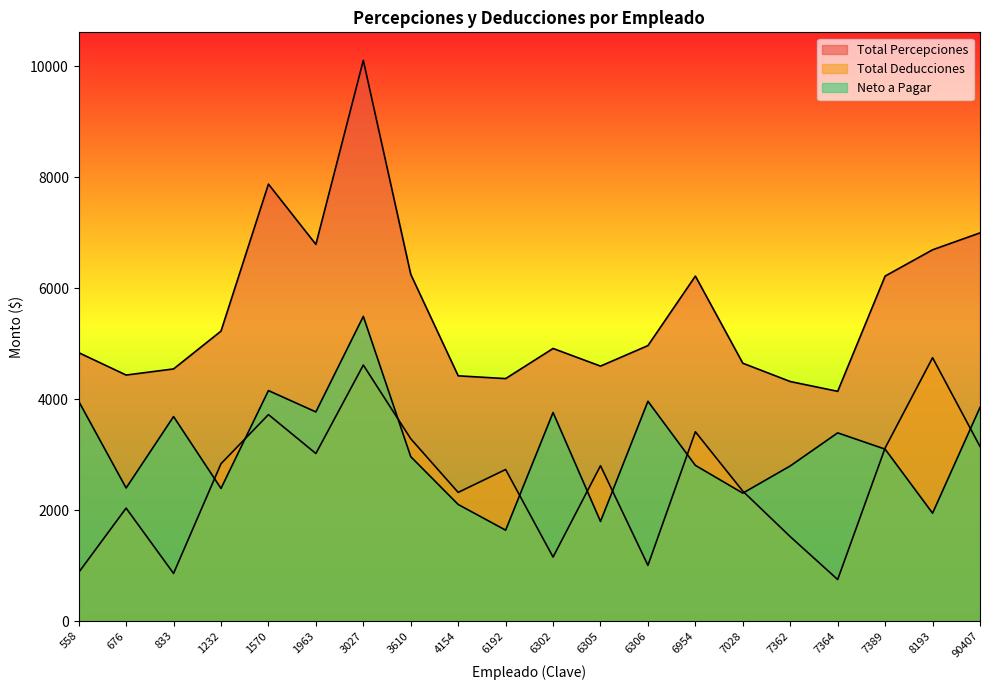

True or false: Total Deducciones has a value of 748.3 at 7364.

True